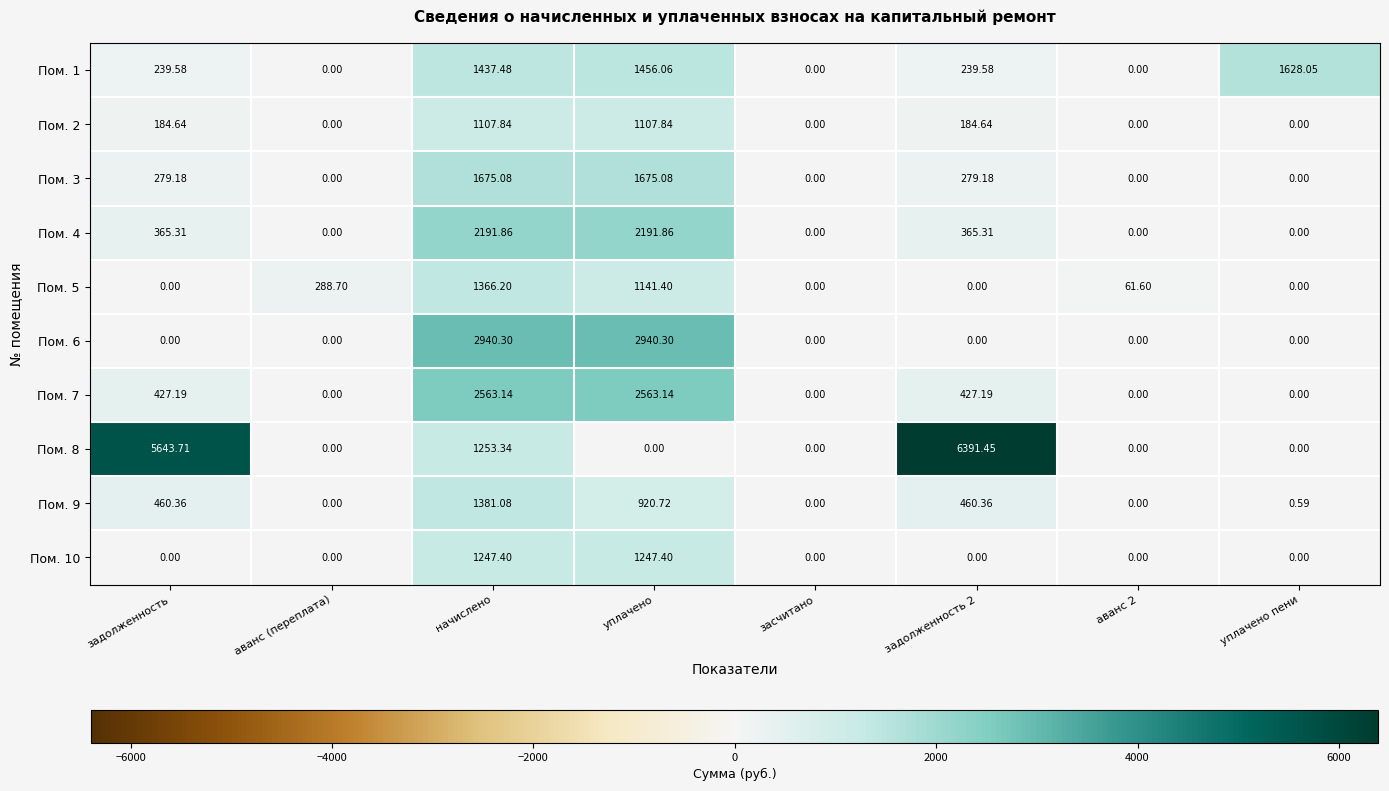

At which label does Пом. 4 first exceed 365?

задолженность